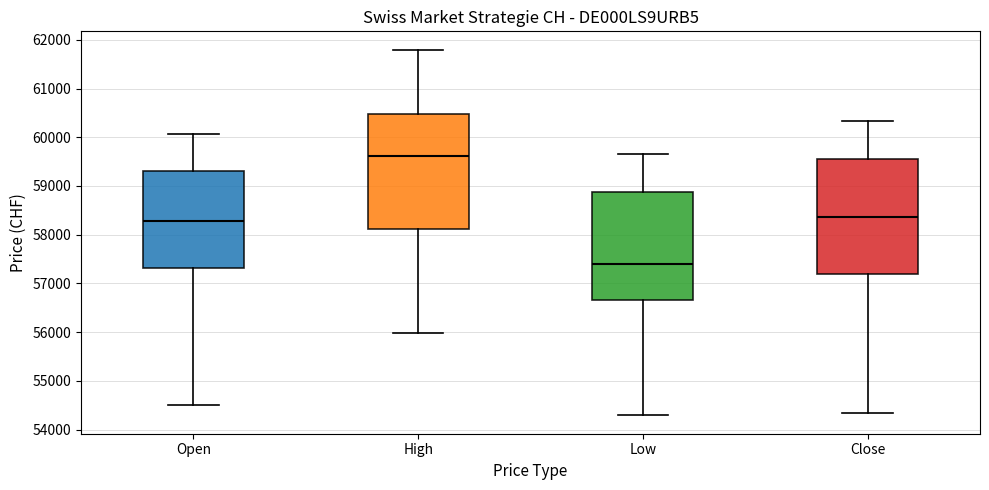

Reading left to right, read every box against the y-axis: the position of its median line, the range the box covers, and the ends of its whiskers. The values are not printed on the chart, so give them approximately, as read against the axis.

Open: median 58300, box 57300 to 59300, whiskers 54500 to 60100
High: median 59600, box 58100 to 60500, whiskers 56000 to 61800
Low: median 57400, box 56700 to 58900, whiskers 54300 to 59700
Close: median 58400, box 57200 to 59500, whiskers 54300 to 60300